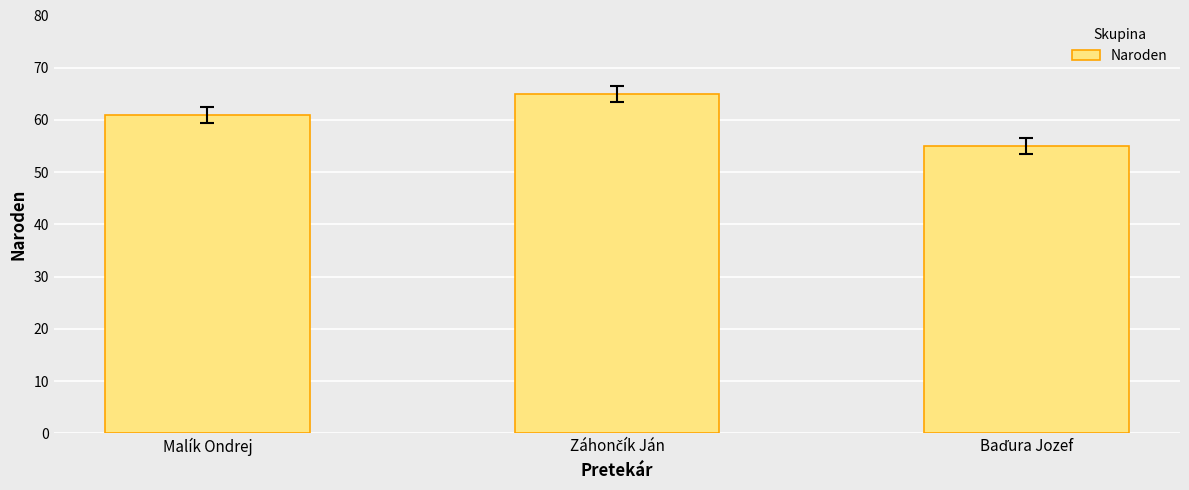

Count the values in the range 55 to 65.

3